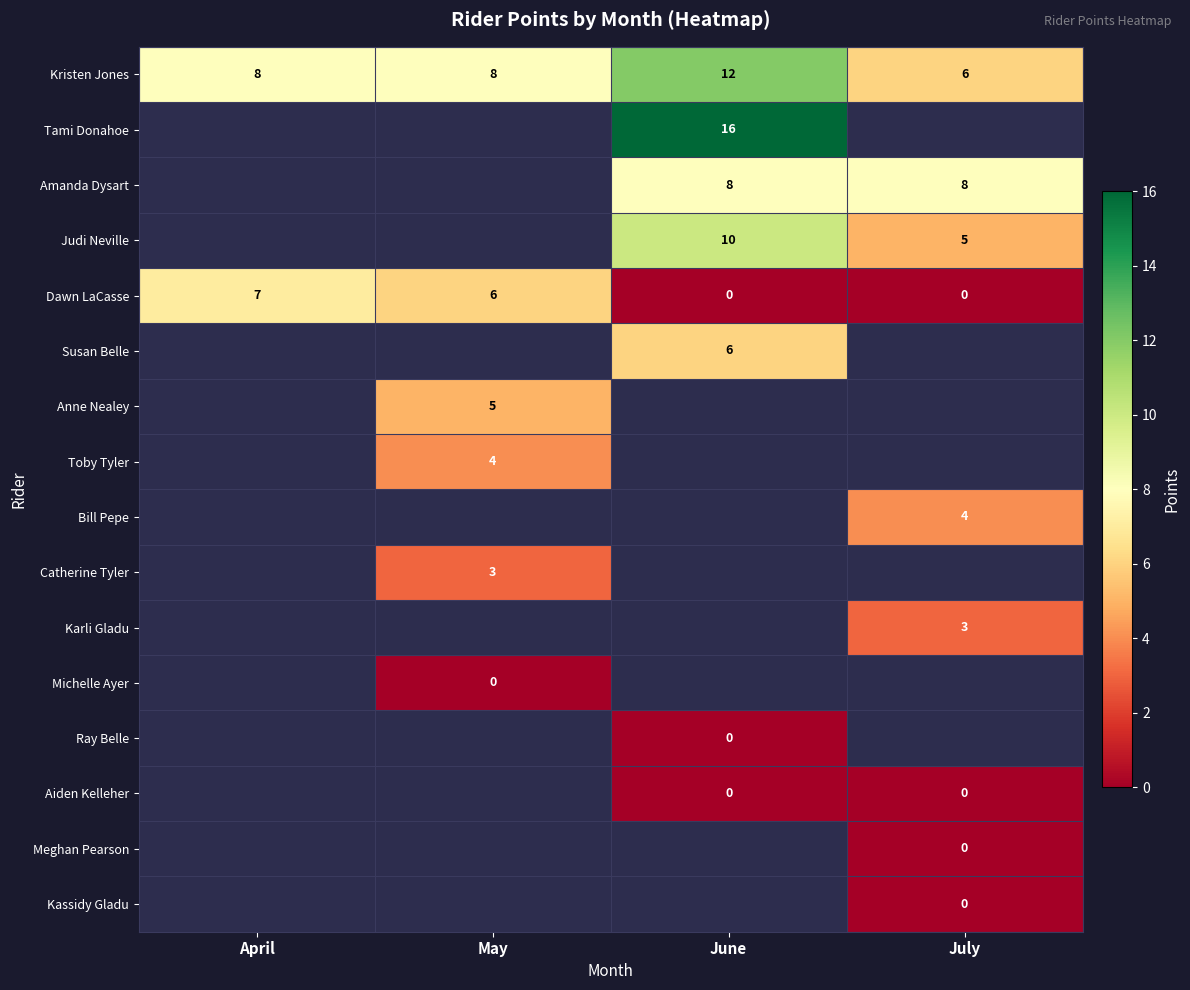

Is it true that Susan Belle equals 6 at June?

True